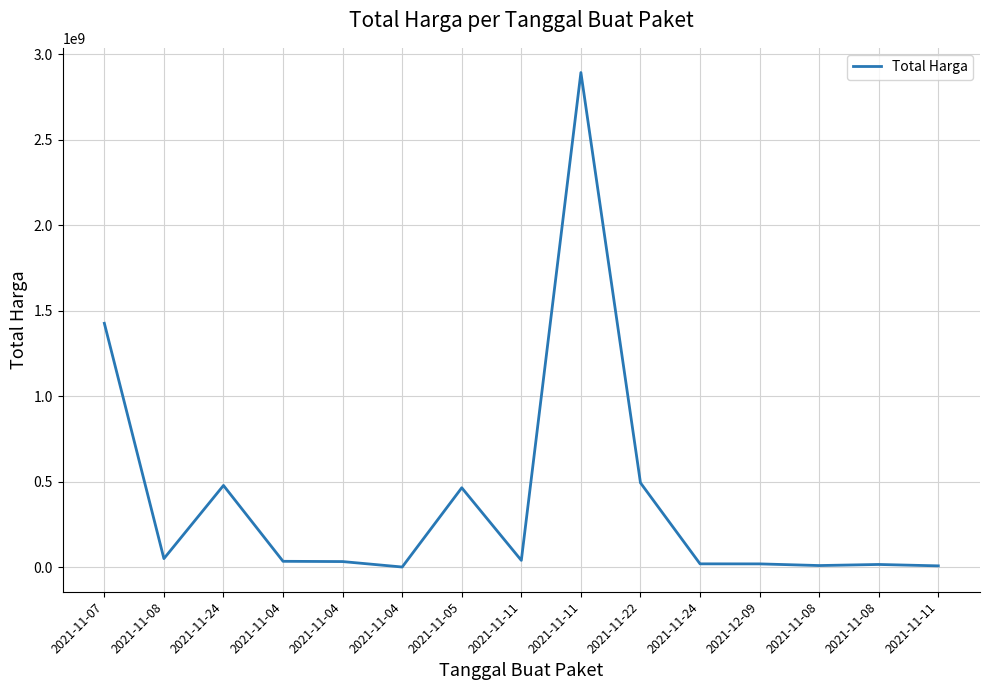

At which category does the chart reach its minimum across all series?

2021-11-04